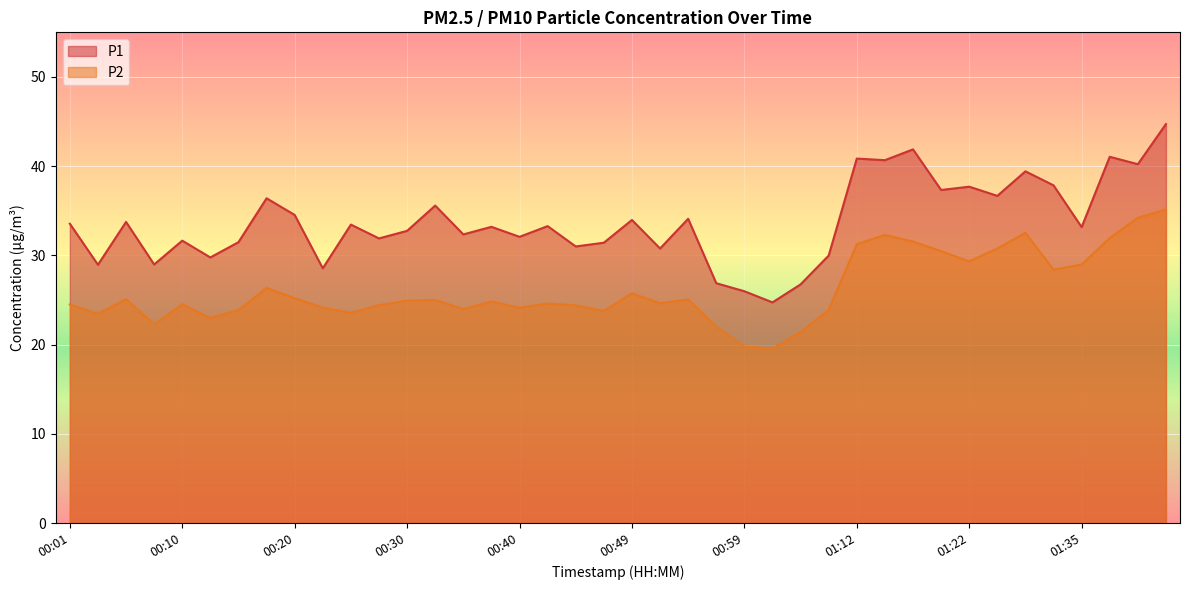

Rank the categories by P1 value from lowest to highest.

01:02, 00:59, 01:04, 00:57, 00:23, 00:03, 00:08, 00:13, 01:09, 00:52, 00:45, 00:47, 00:15, 00:10, 00:27, 00:40, 00:35, 00:30, 01:35, 00:37, 00:42, 00:25, 00:01, 00:05, 00:49, 00:54, 00:20, 00:32, 00:18, 01:25, 01:20, 01:22, 01:32, 01:30, 01:40, 01:15, 01:12, 01:37, 01:17, 01:42